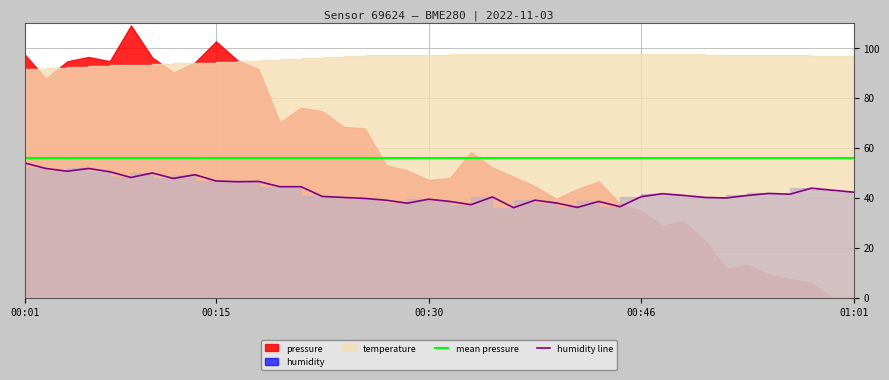

What is the sum of the humidity line values at 21 and 28?

73.6